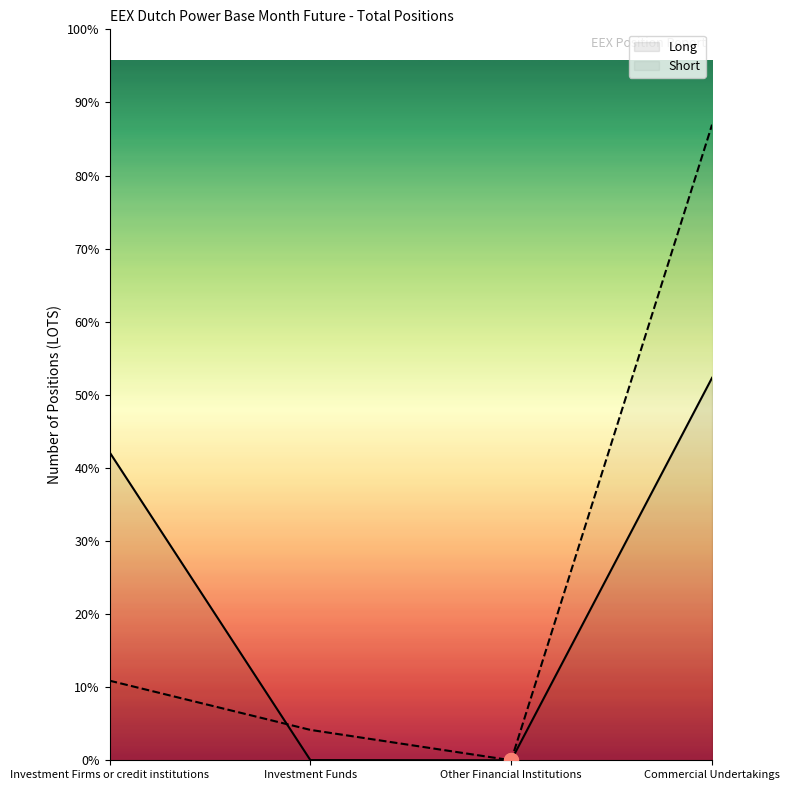

At which label does Long first exceed 3812?

Investment Firms or credit institutions